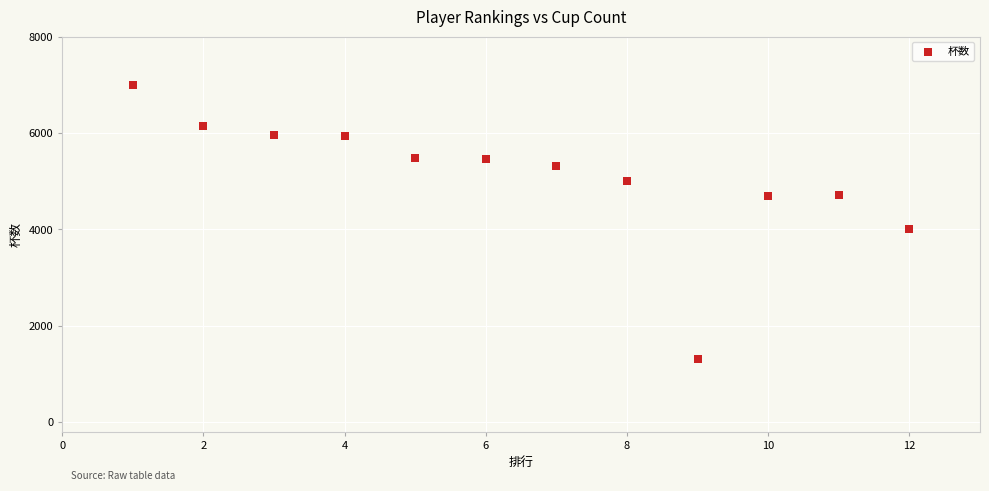

What is the average X value?

6